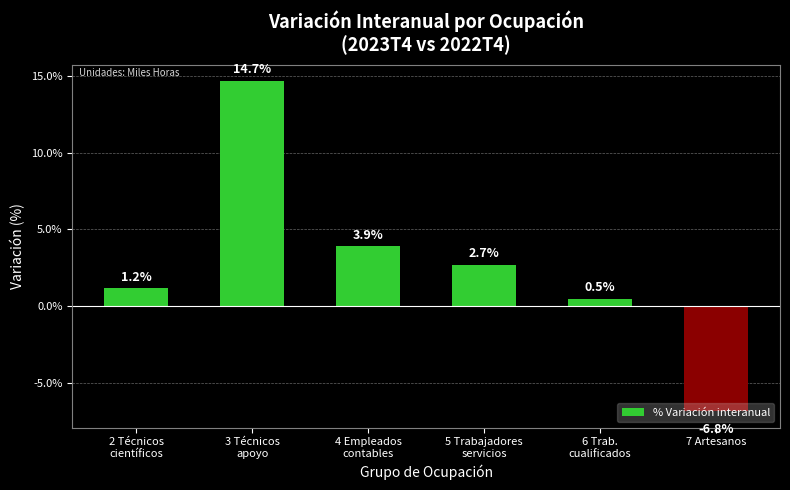

At which label does the data first exceed 2?

3 Técnicos
apoyo